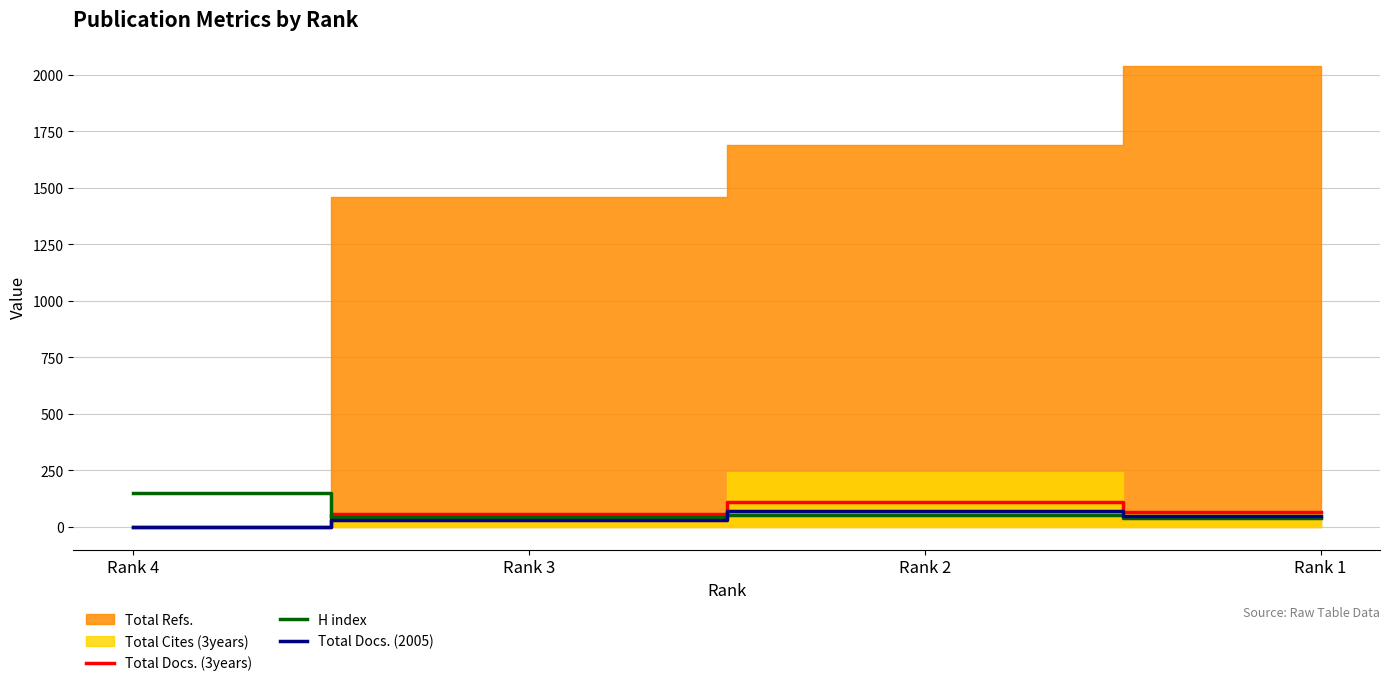

List the labels in order of Total Docs. (2005) value, smallest first.

Rank 4, Rank 3, Rank 1, Rank 2